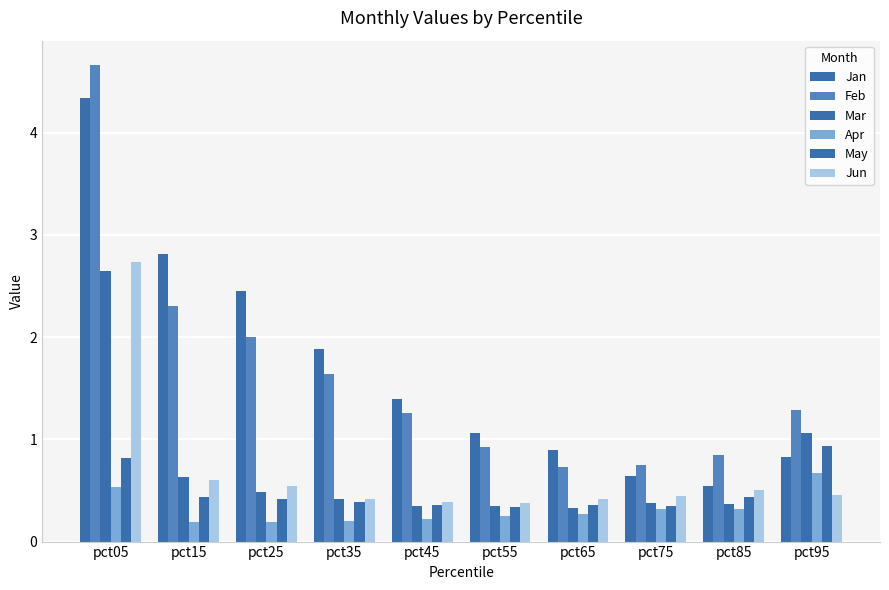

Which has a higher value, pct75 or pct45?

pct45